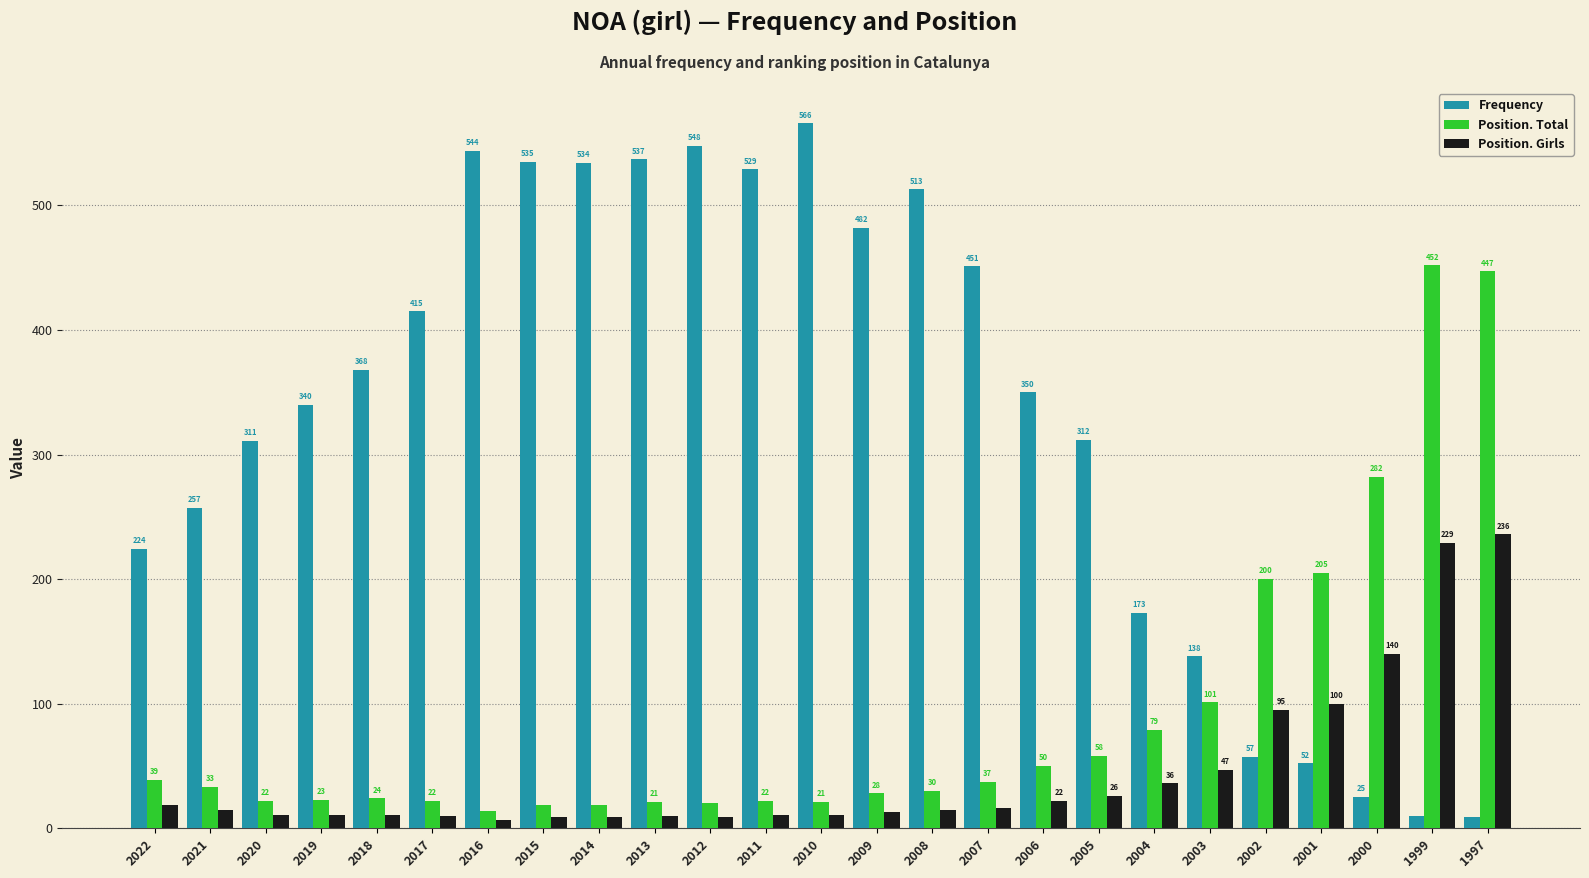

What are all the series names shown in the legend?

Frequency, Position. Total, Position. Girls